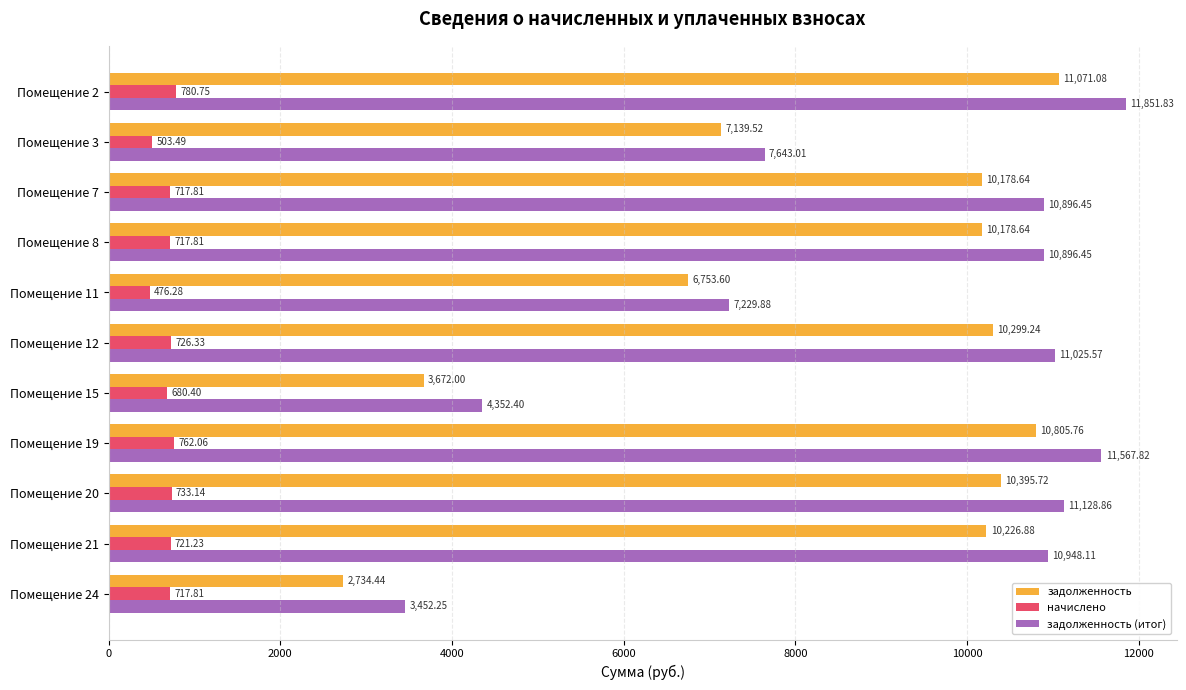

What is the average value of the задолженность series?

8496.0